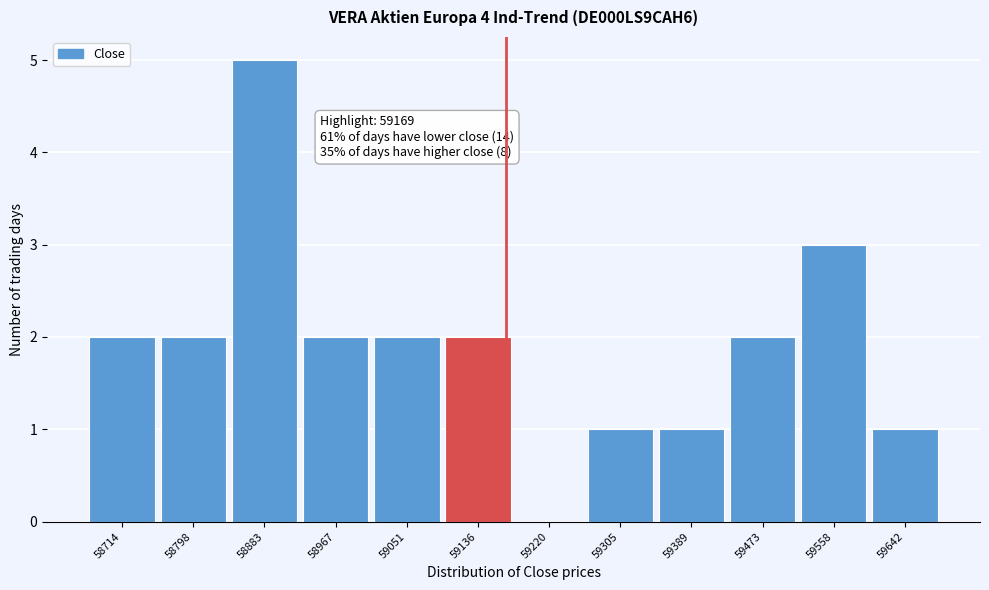

Over which range of the x-axis is the bar tallest?

58840 to 58930